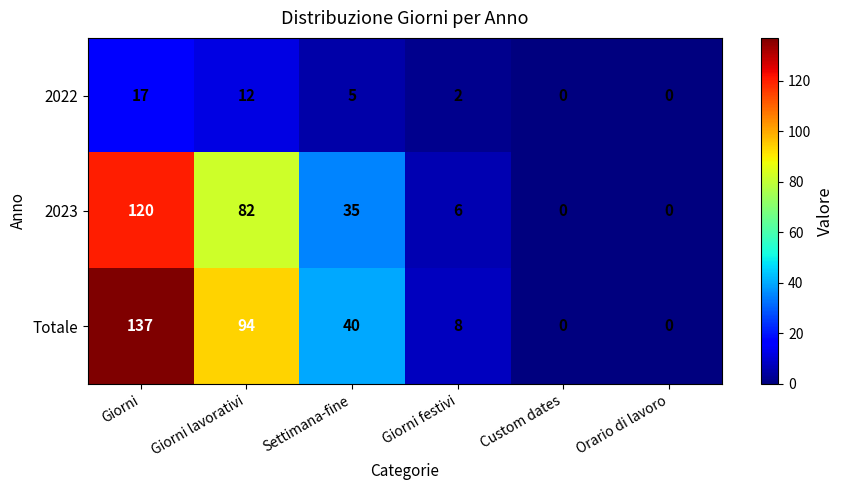

How many data points does each series have?

6